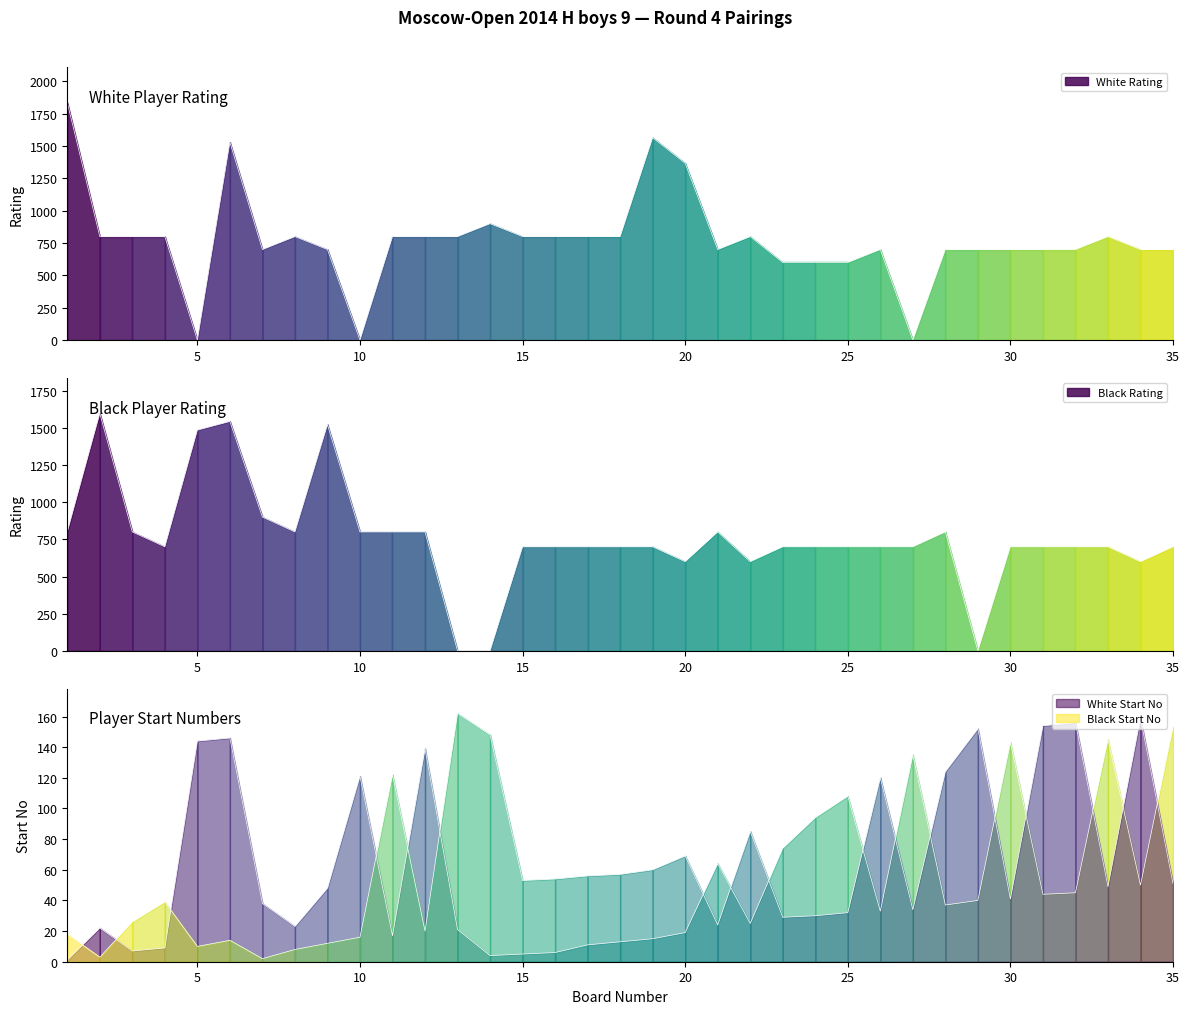

At which category is the sum across all series the highest?

6